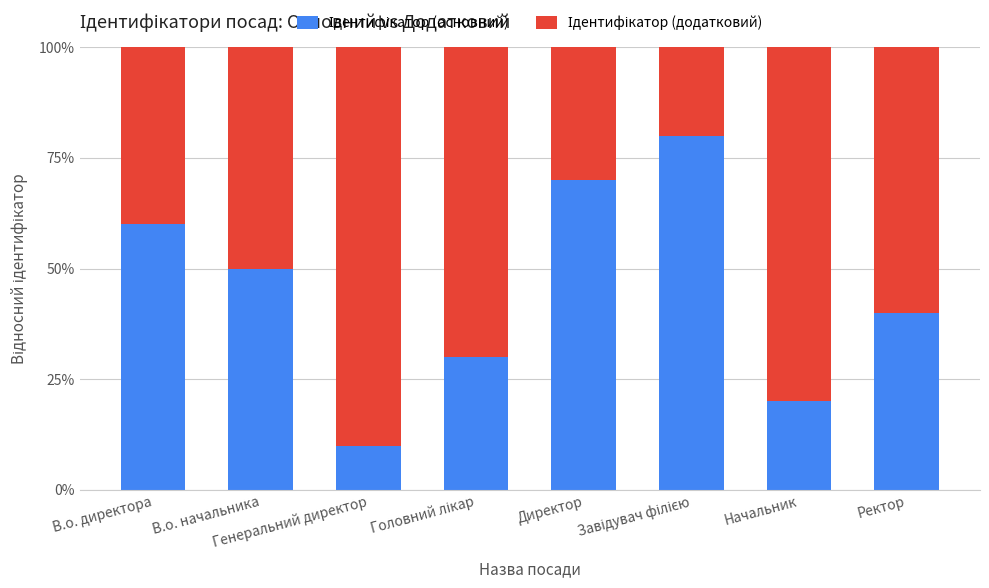

What is the difference between the second highest and minimum values in the Ідентифікатор (додатковий) series?

0.6